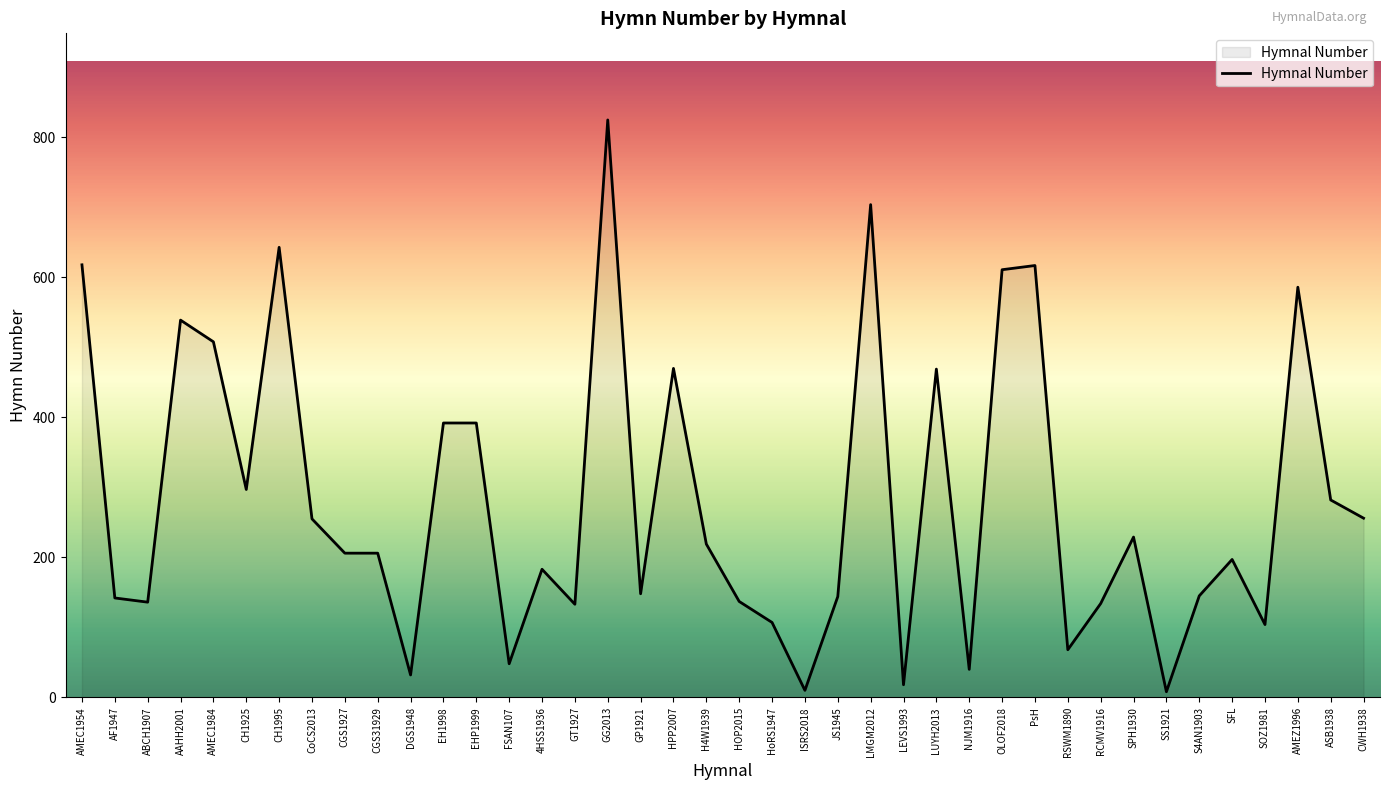

What is the ratio of the value at RSWM1890 to the value at HPP2007?

0.1